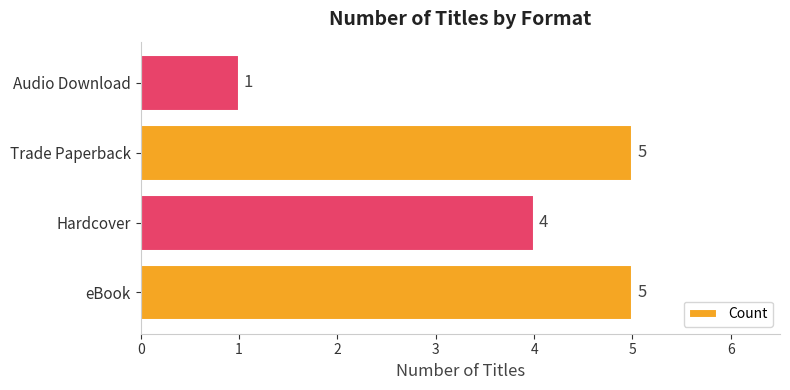

How many values are between 4 and 5?

3